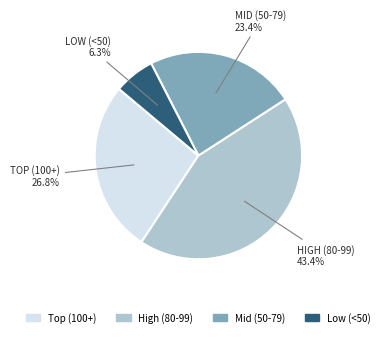

Rank the categories by value from highest to lowest.

High (80-99), Top (100+), Mid (50-79), Low (<50)